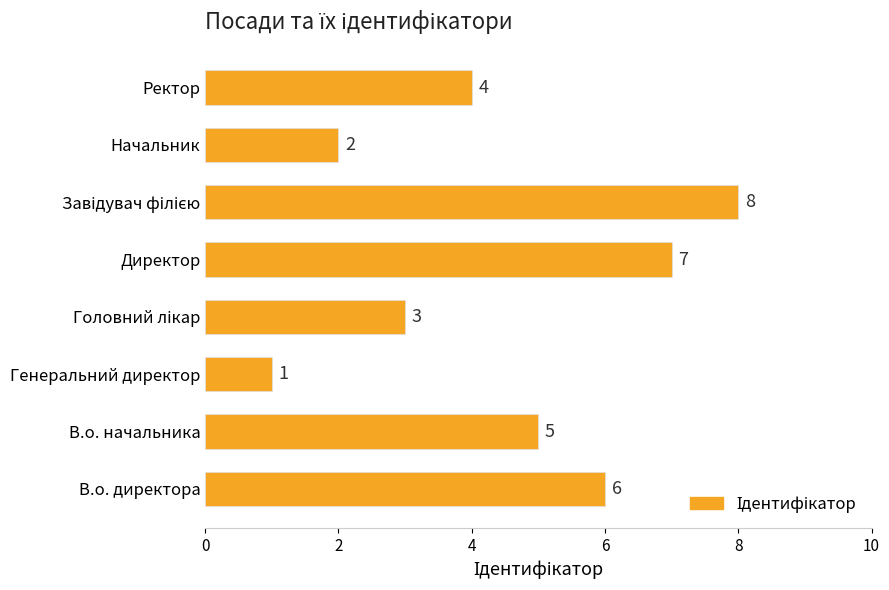

What is the difference between the second highest and minimum values?

6